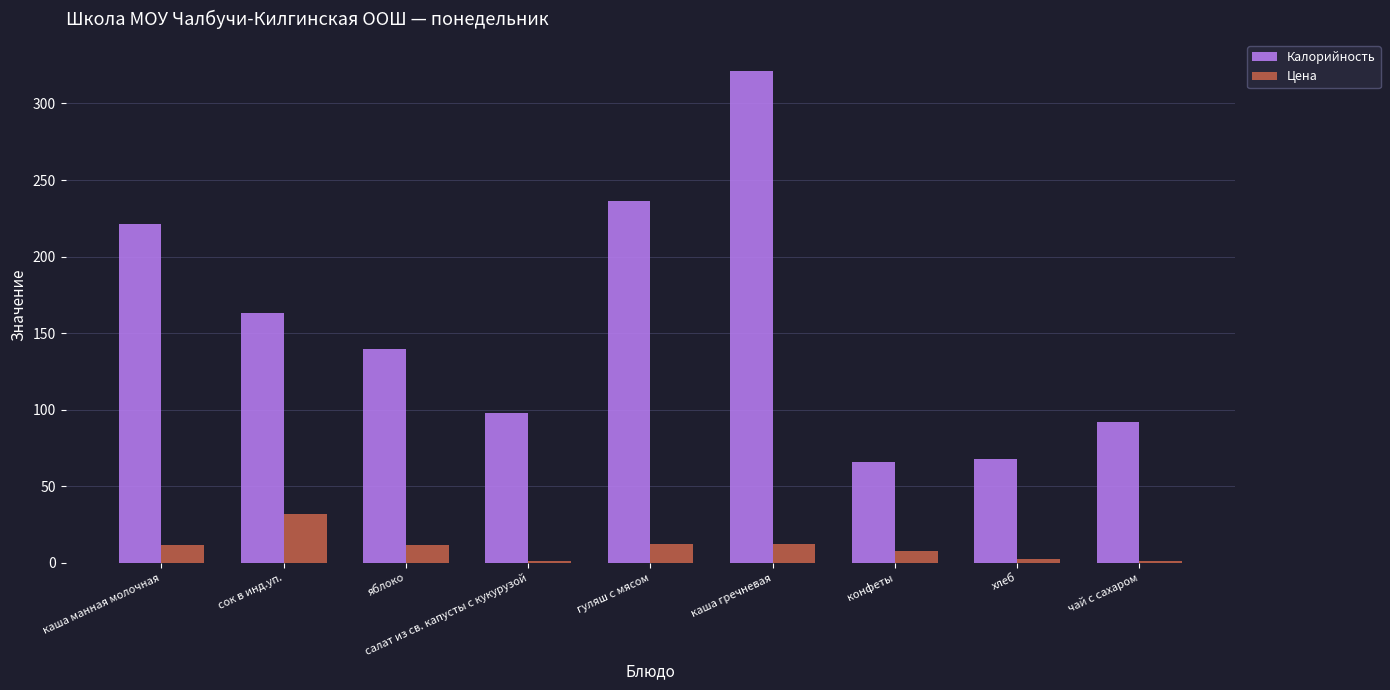

Which series changed the most between каша манная молочная and каша гречневая?

Калорийность